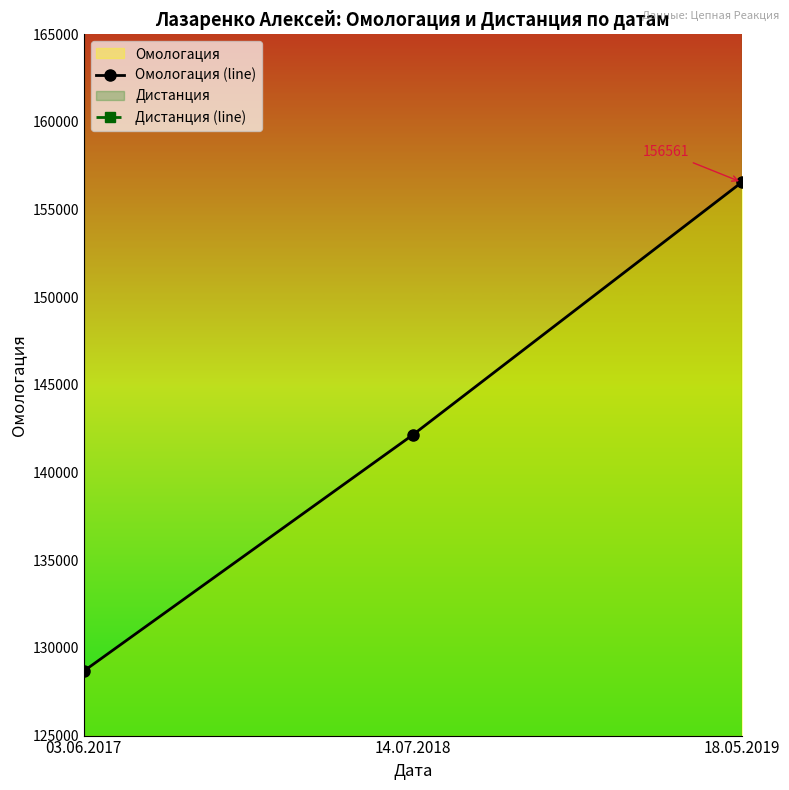

Is it true that Дистанция (line) equals 137023 at 14.07.2018?

False